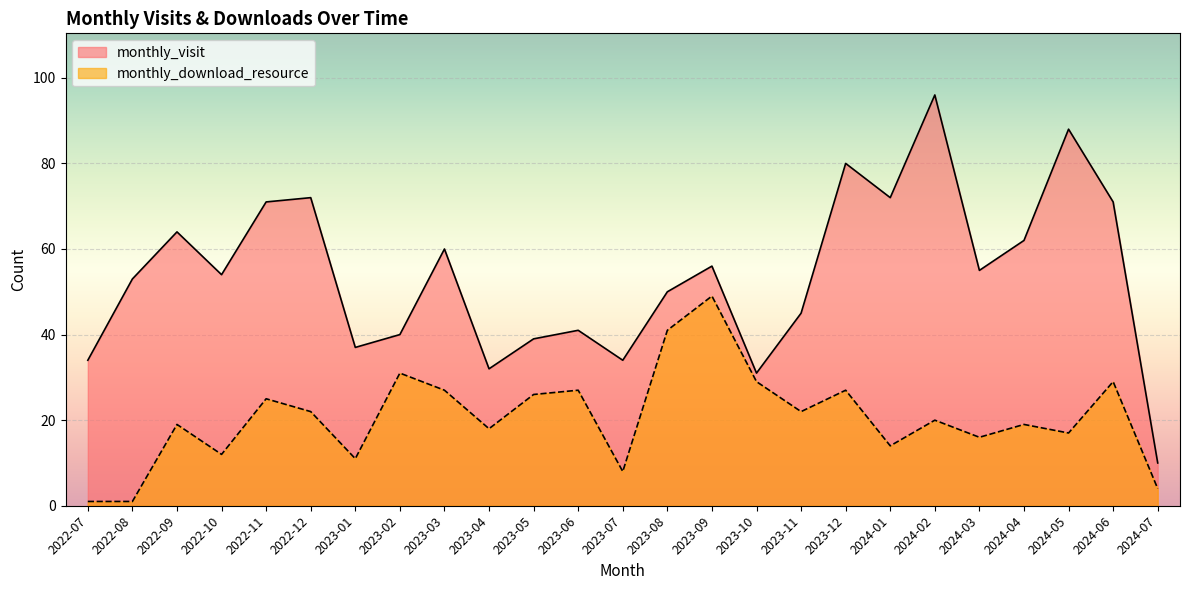

The monthly_visit series shows 64 at 2022-09. True or false?

True